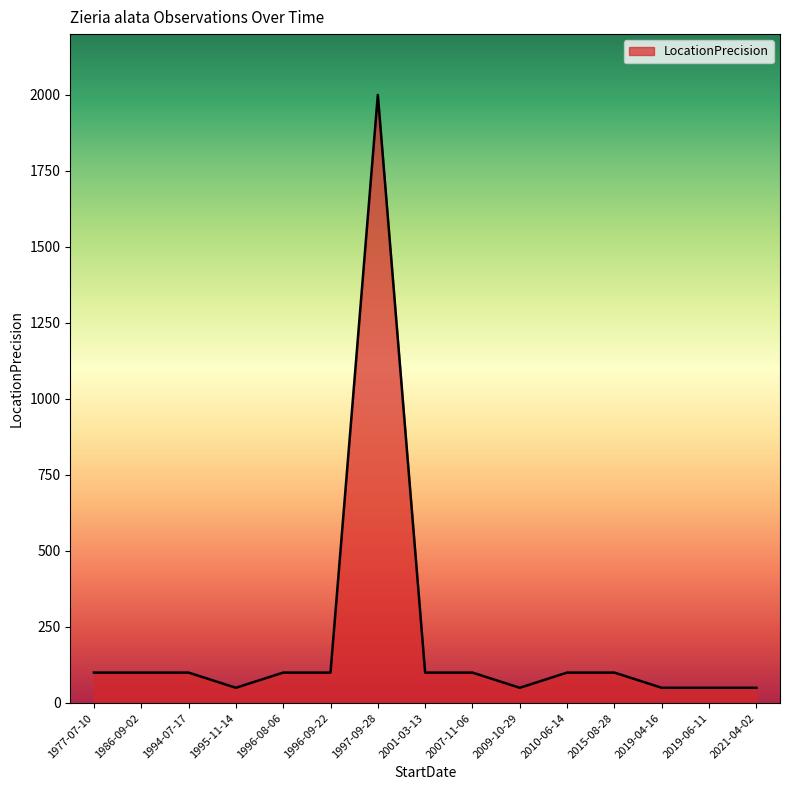

What position from the left is 2007-11-06?

9